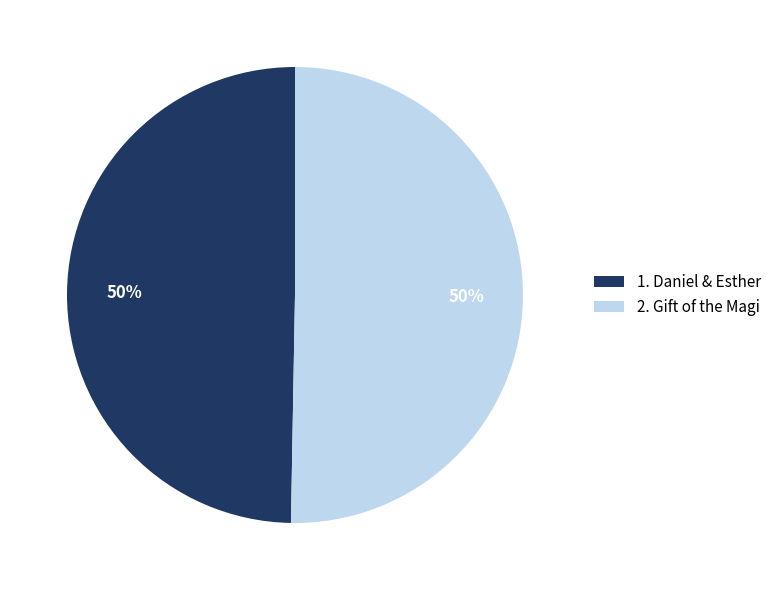

Is it true that 2. Gift of the Magi is 64% of the pie?

False